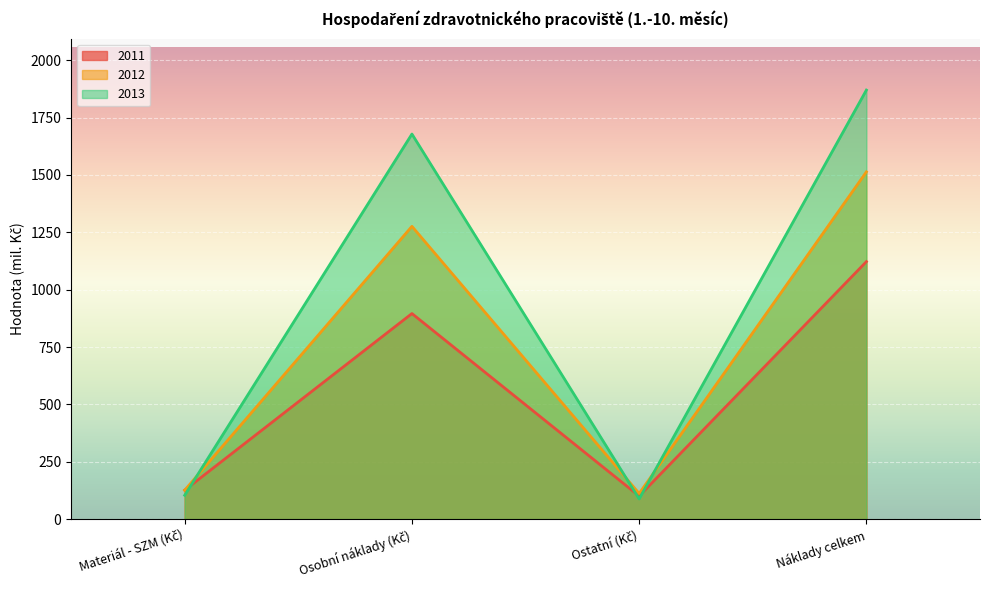

Is it true that 2011 equals 1122.0 at Náklady celkem?

True